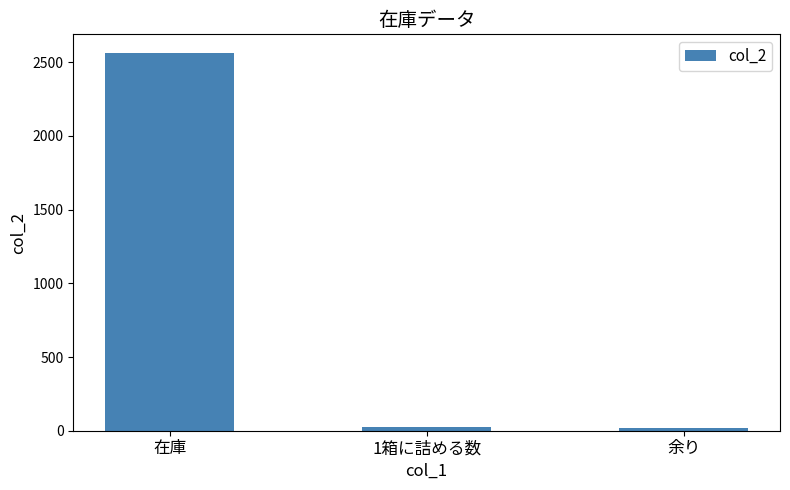

Does the chart contain stacked bars?

No